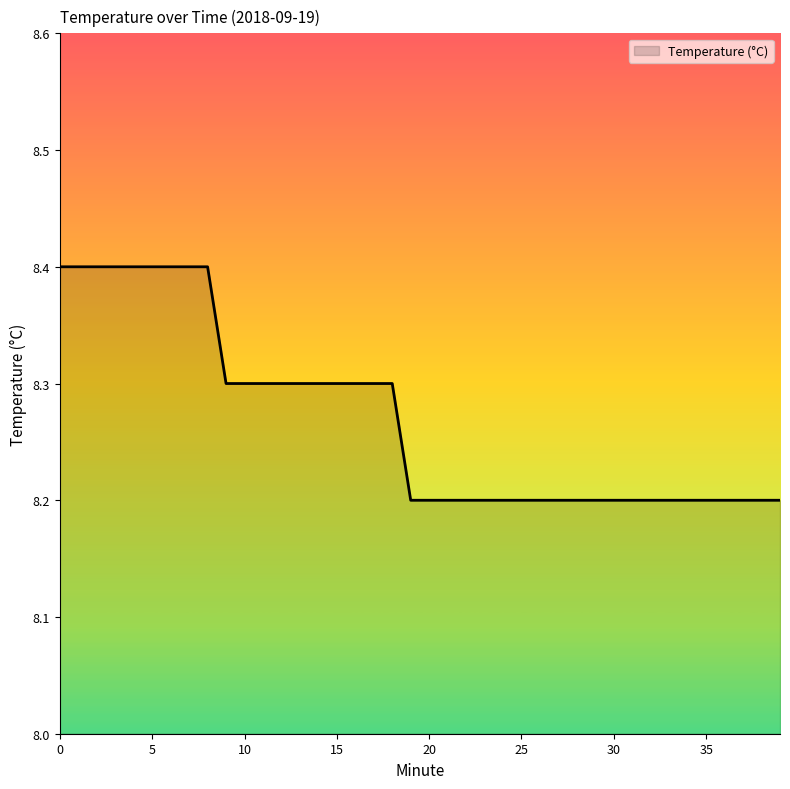

What is the greatest value displayed?

8.4